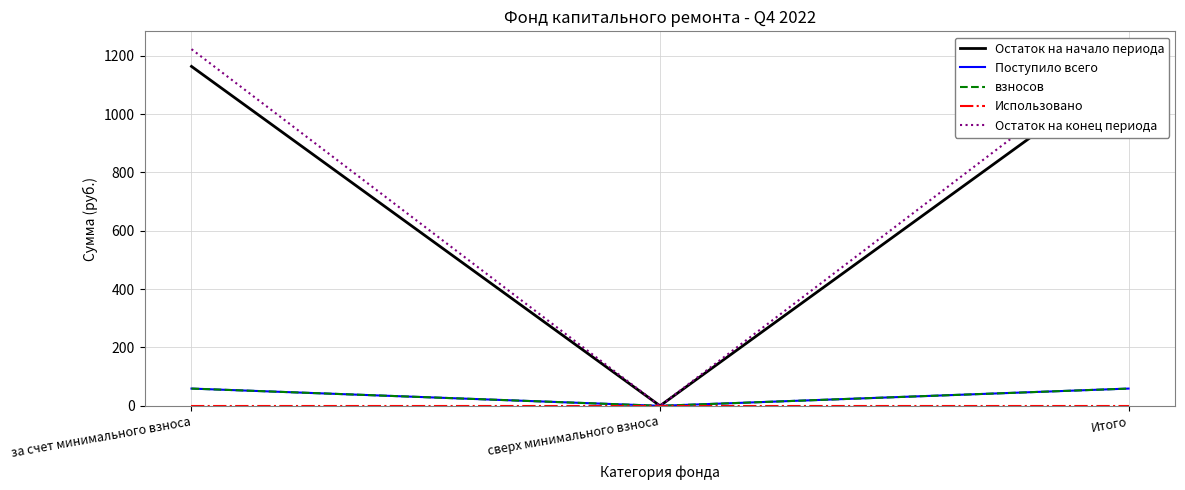

Is this an area chart (filled region under the line)?

No